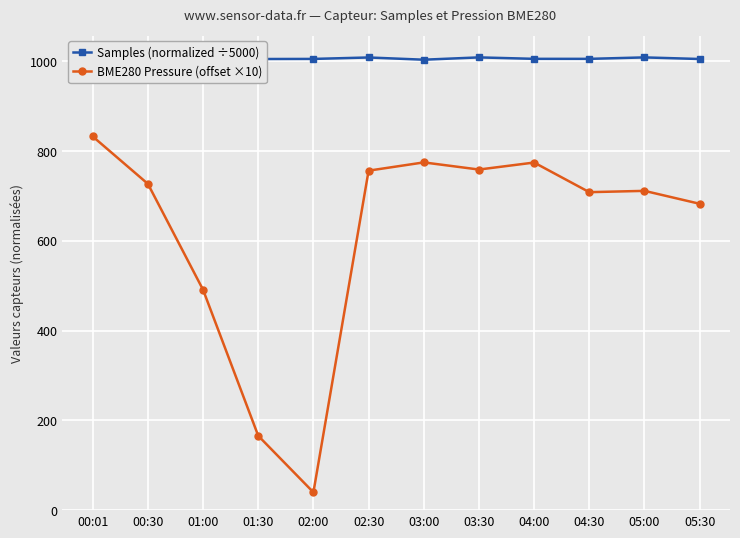

How many series are shown in this chart?

2